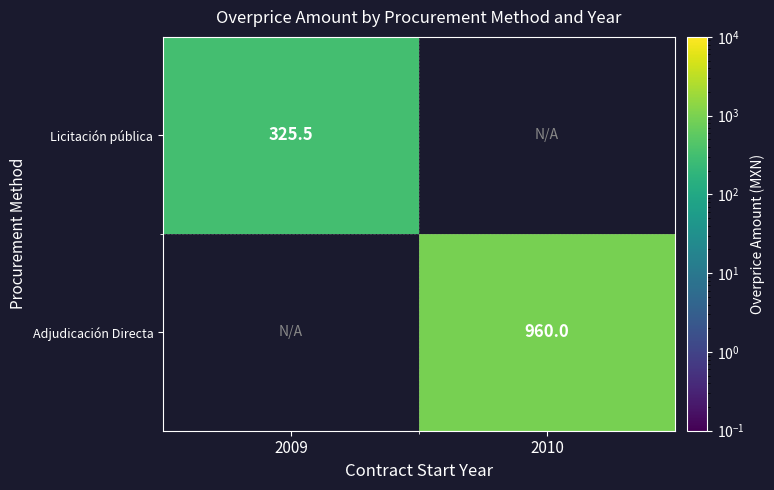

Is it true that Licitación pública equals 460.9 at 2009?

False